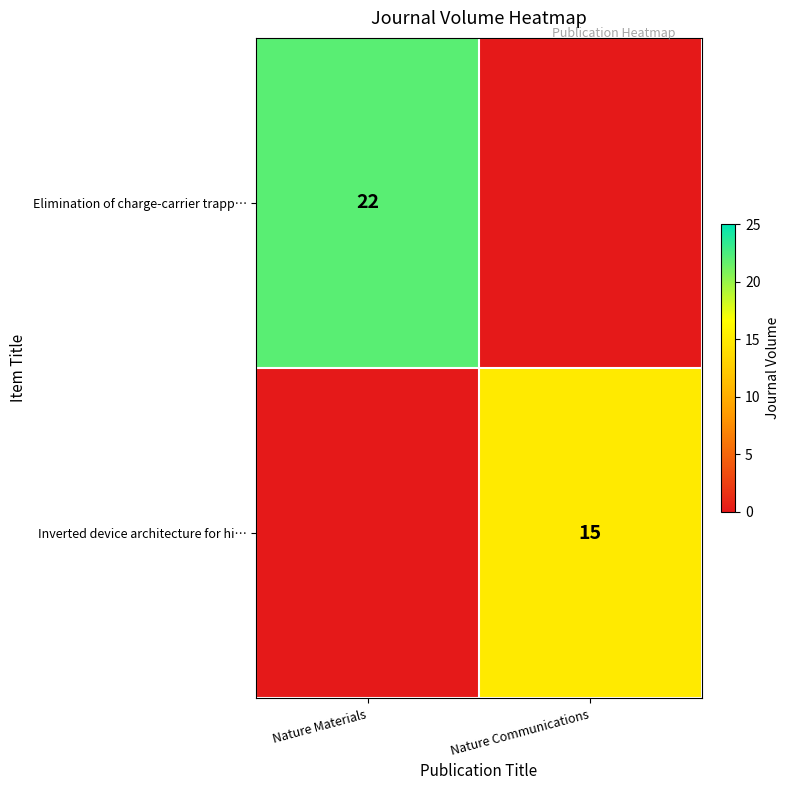

Is the value of Elimination of charge-carrier trapp… at Nature Materials greater than the value of Inverted device architecture for hi… at Nature Communications?

Yes